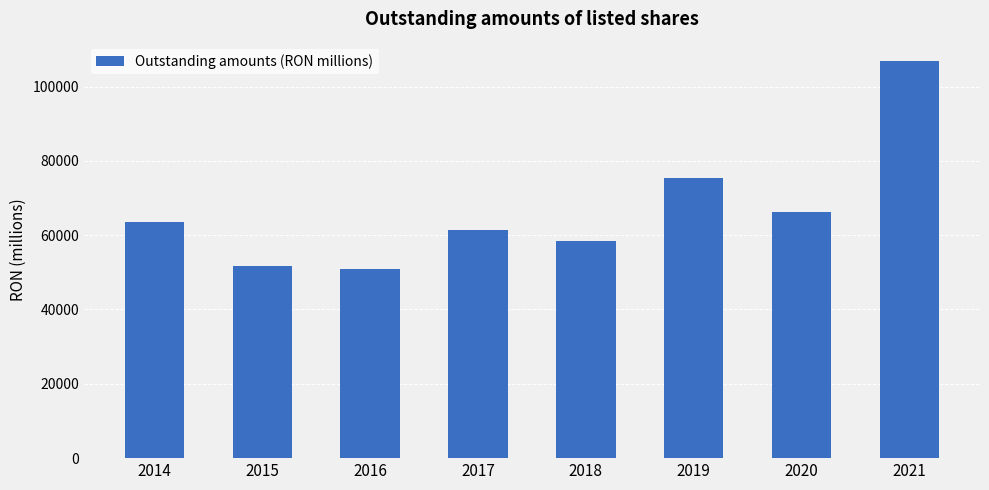

What is the approximate value at 2014?

63437.4